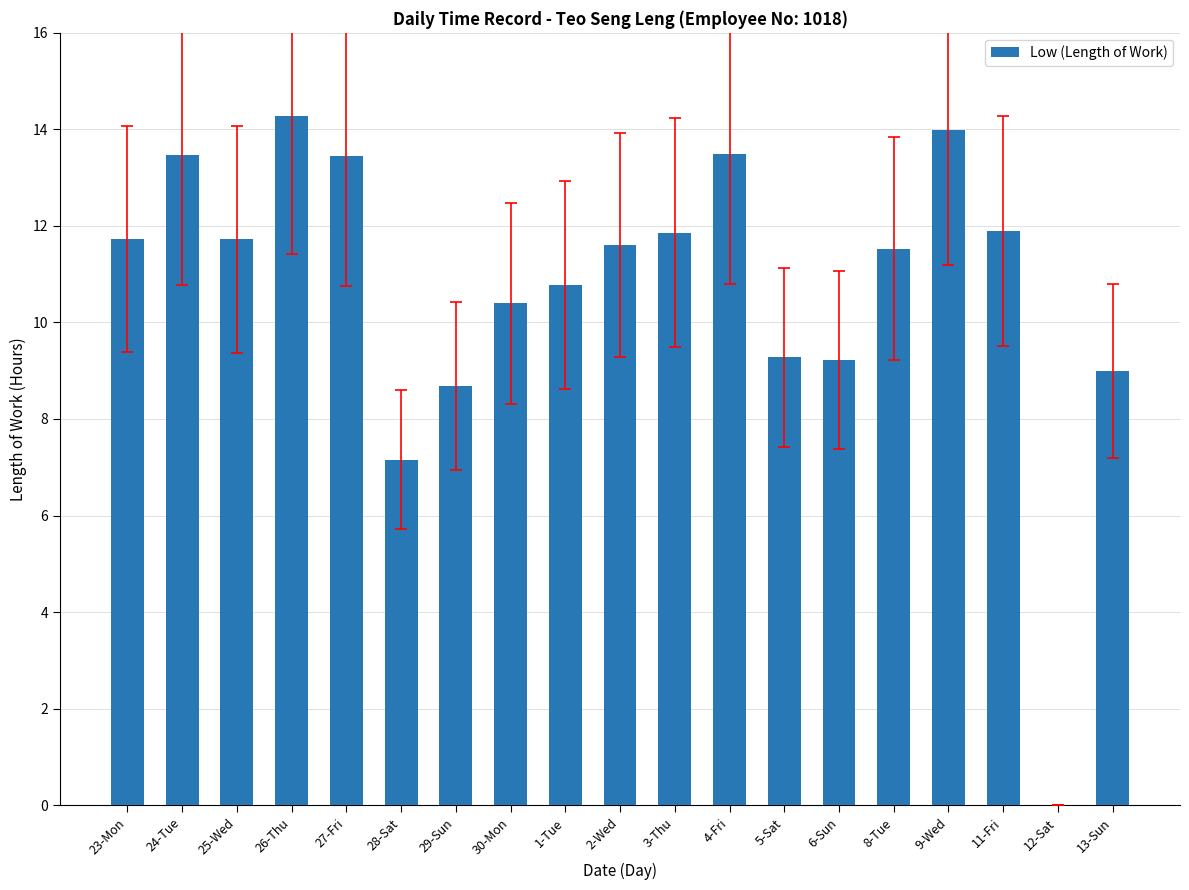

Is it true that the value at 11-Fri is 11.9?

True